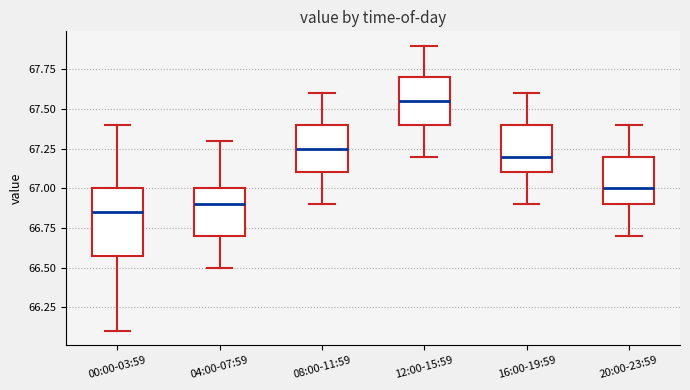

Reading left to right, read every box against the y-axis: the position of its median line, the range the box covers, and the ends of its whiskers. The values are not printed on the chart, so give them approximately, as read against the axis.

00:00-03:59: median 66.85, box 66.60 to 67.00, whiskers 66.10 to 67.40
04:00-07:59: median 66.90, box 66.70 to 67.00, whiskers 66.50 to 67.30
08:00-11:59: median 67.25, box 67.10 to 67.40, whiskers 66.90 to 67.60
12:00-15:59: median 67.55, box 67.40 to 67.70, whiskers 67.20 to 67.90
16:00-19:59: median 67.20, box 67.10 to 67.40, whiskers 66.90 to 67.60
20:00-23:59: median 67.00, box 66.90 to 67.20, whiskers 66.70 to 67.40